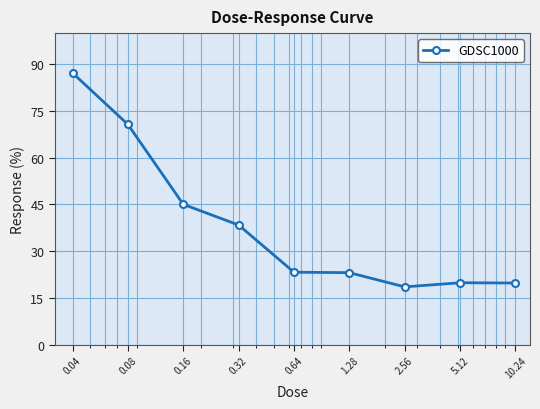

What is the minimum value shown in the chart?

18.5